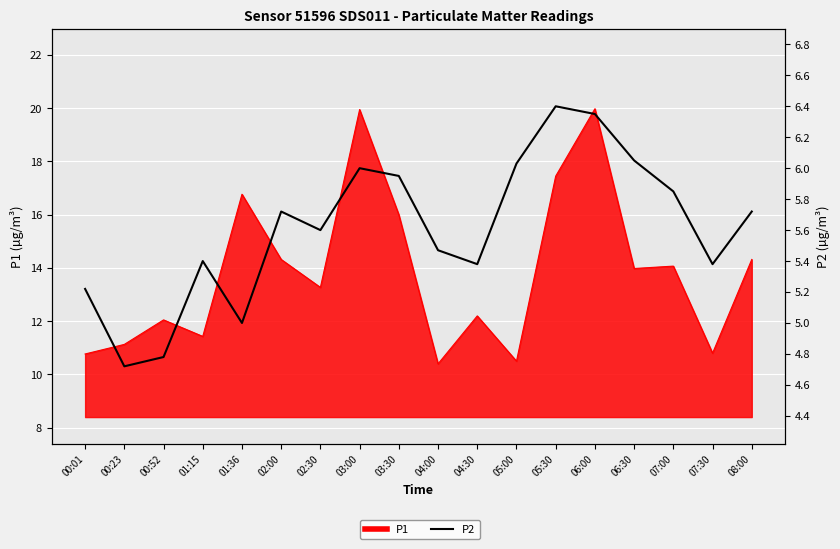

At which label does the data first exceed 5?

00:01